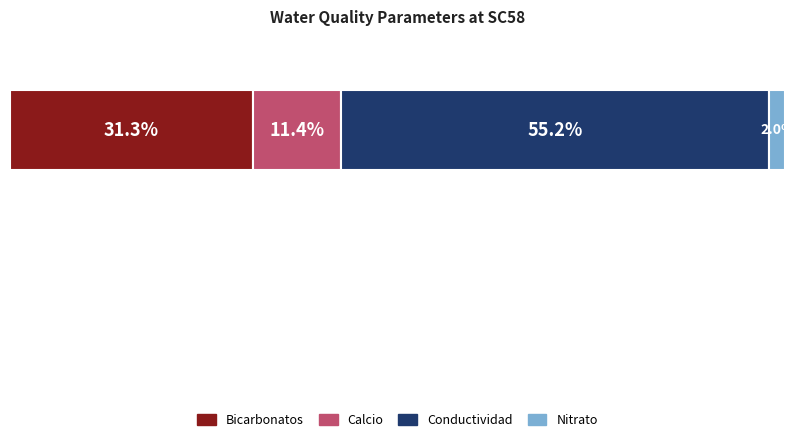

Does the chart contain any negative values?

No